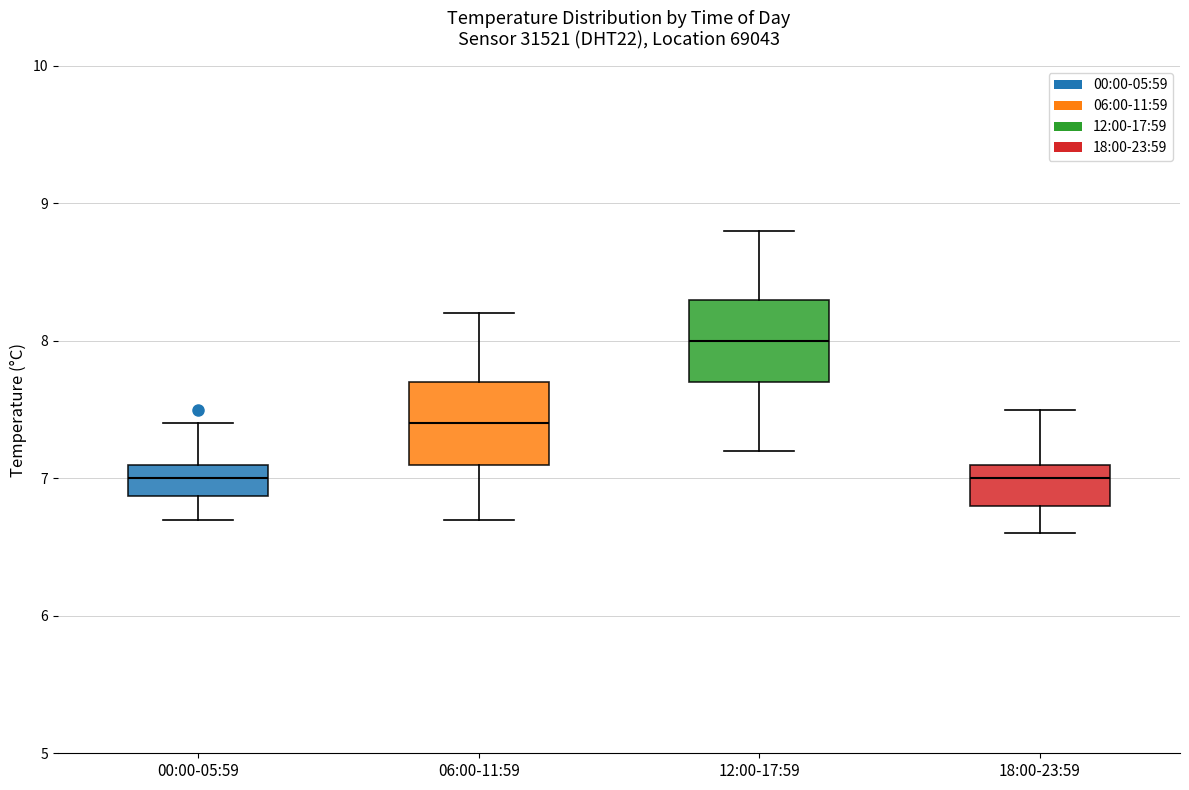

Reading left to right, read every box against the y-axis: the position of its median line, the range the box covers, and the ends of its whiskers. The values are not printed on the chart, so give them approximately, as read against the axis.

00:00-05:59: median 7.0, box 6.9 to 7.1, whiskers 6.7 to 7.4
06:00-11:59: median 7.4, box 7.1 to 7.7, whiskers 6.7 to 8.2
12:00-17:59: median 8.0, box 7.7 to 8.3, whiskers 7.2 to 8.8
18:00-23:59: median 7.0, box 6.8 to 7.1, whiskers 6.6 to 7.5